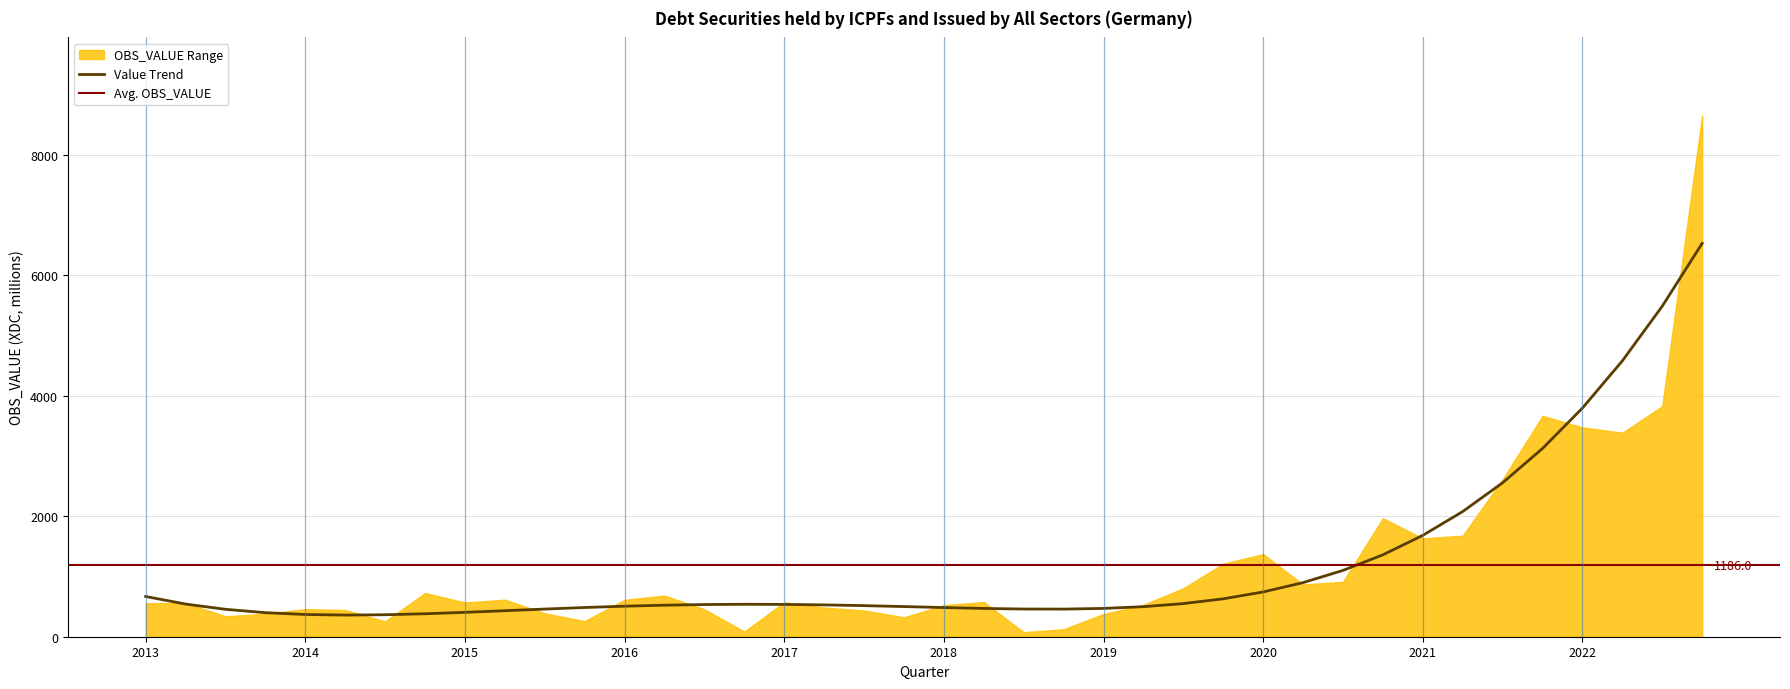

Does the chart display data point markers on the line(s)?

No